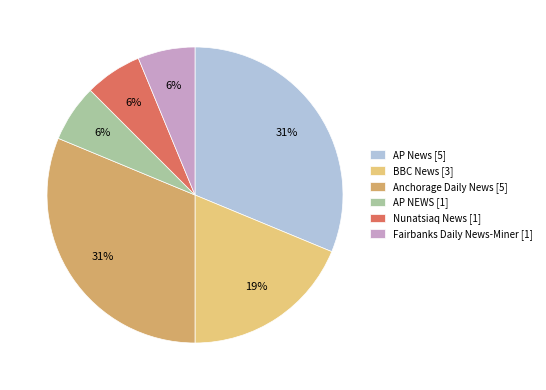

To the nearest percent, what is the average slice percentage?

17%